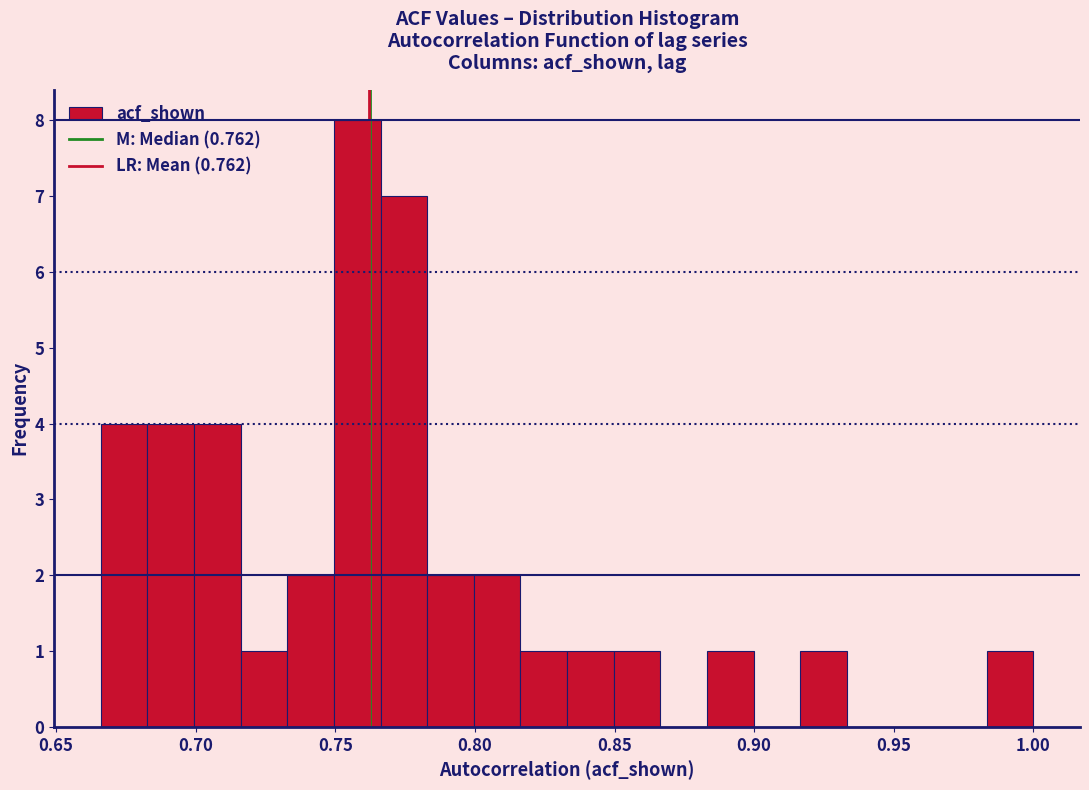

Read against the x-axis, roughly where is the centre of the tallest bar?

0.760